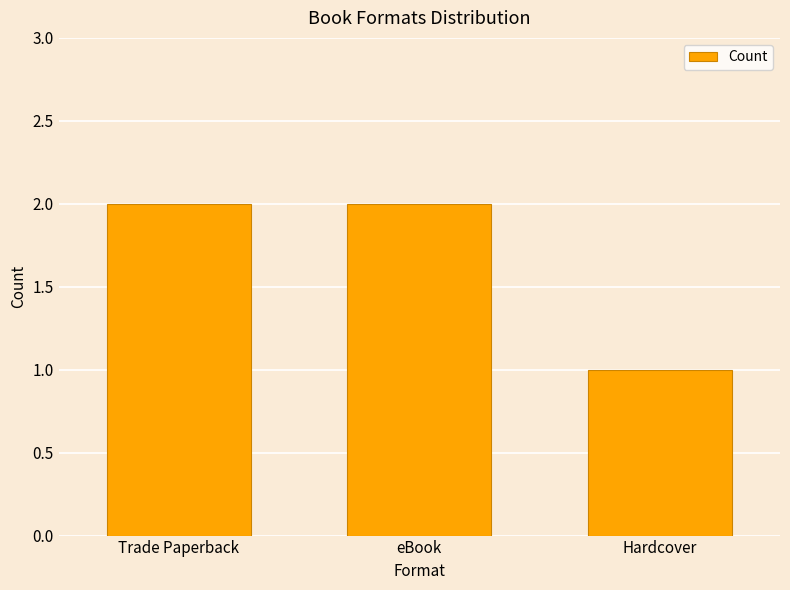

How many data points are less than 2?

1